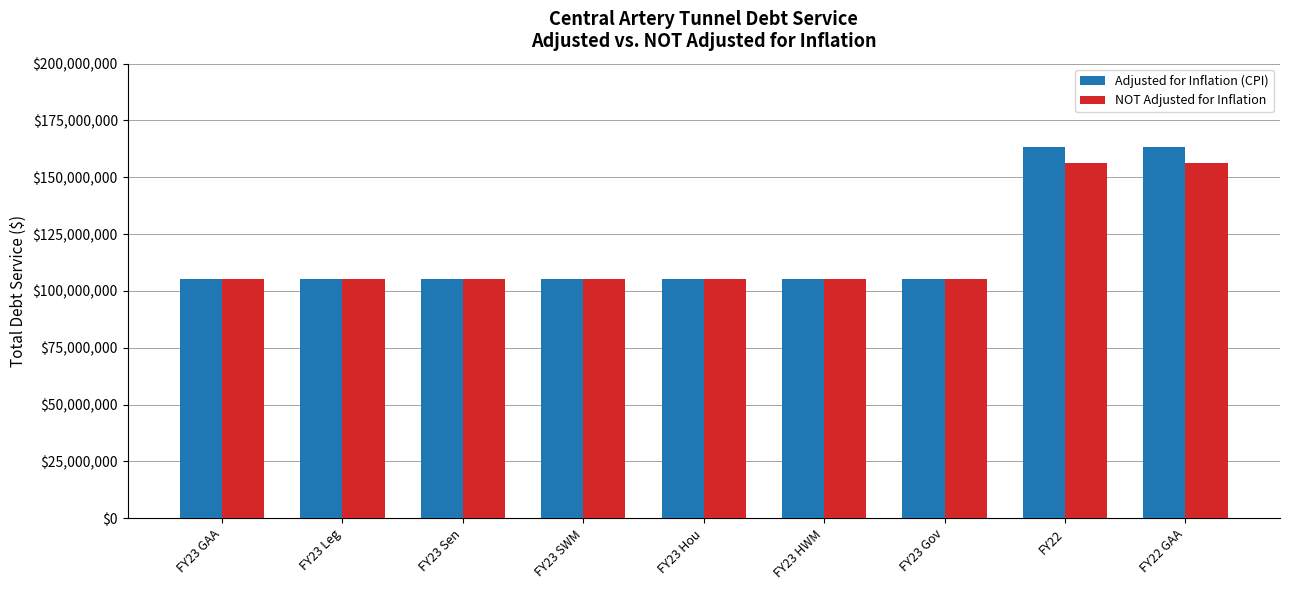

Which series has the largest range (max minus min)?

Adjusted for Inflation (CPI)